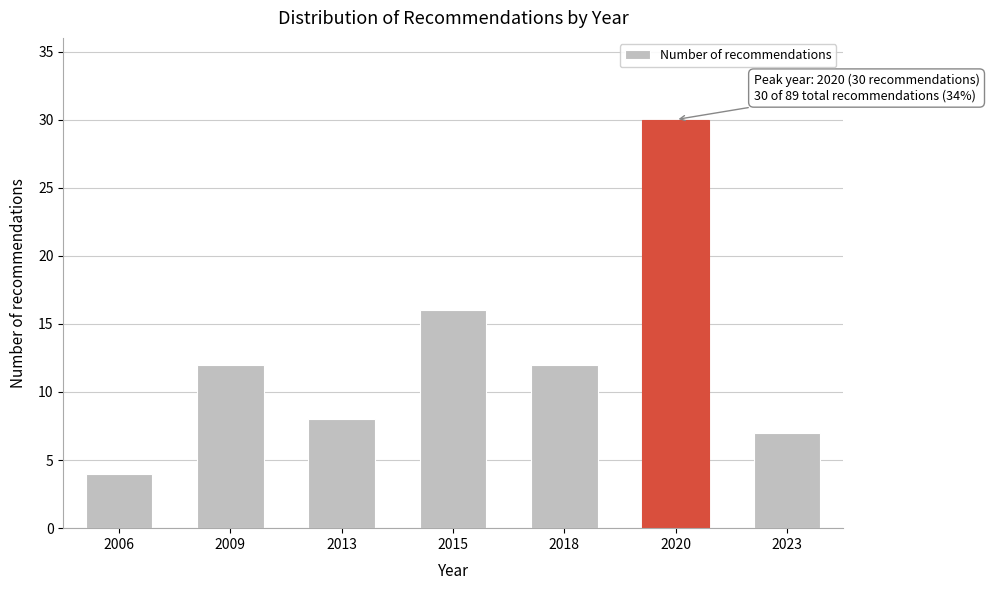

Reading right to left, transcribe all the data shown in this chart.

2023=7	2020=30	2018=12	2015=16	2013=8	2009=12	2006=4